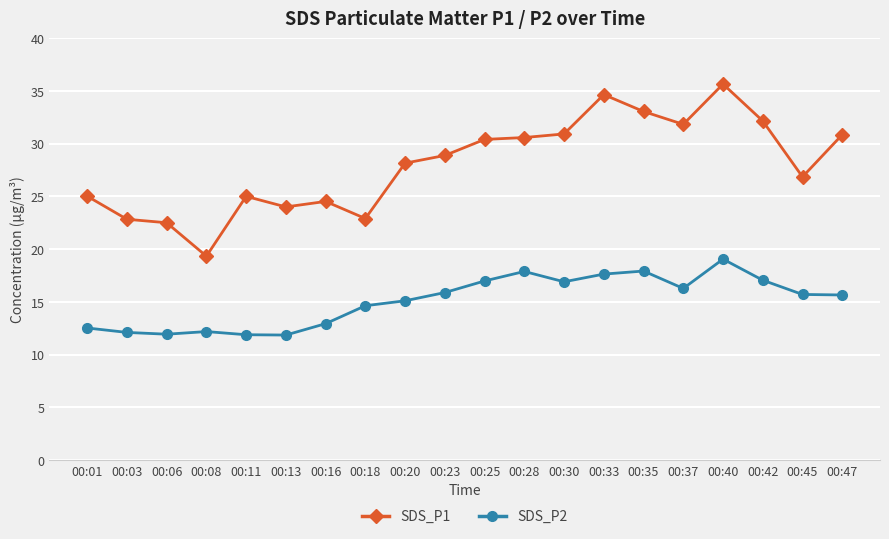

How many series are shown in this chart?

2